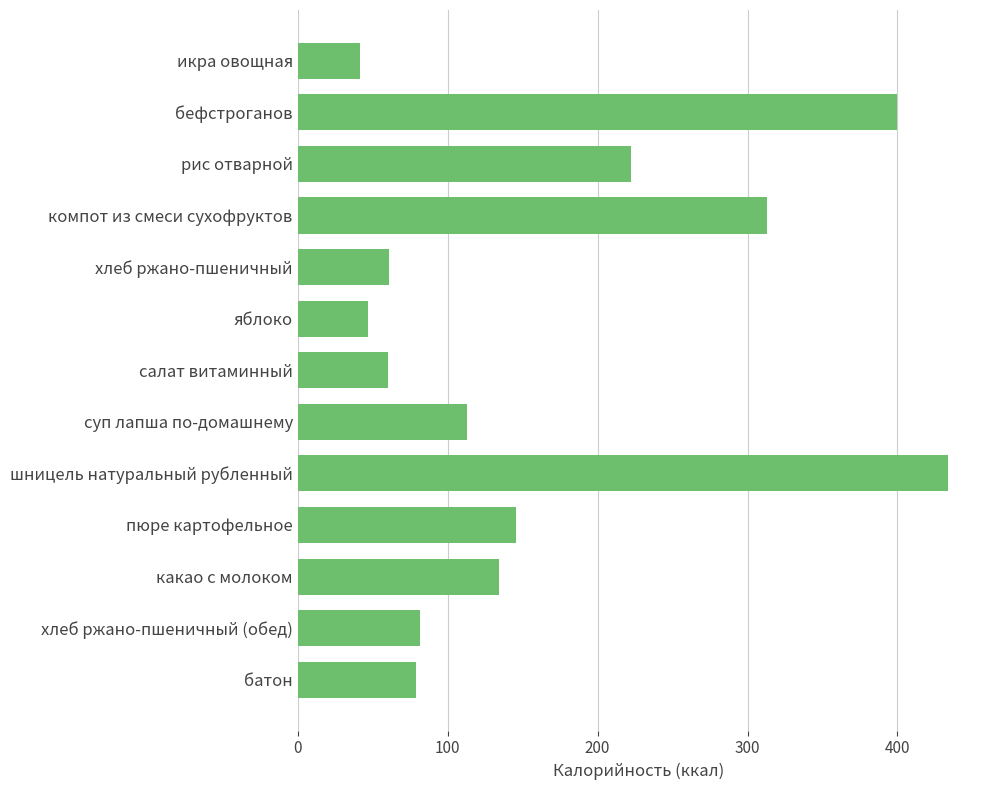

What is the smallest value displayed?

41.6